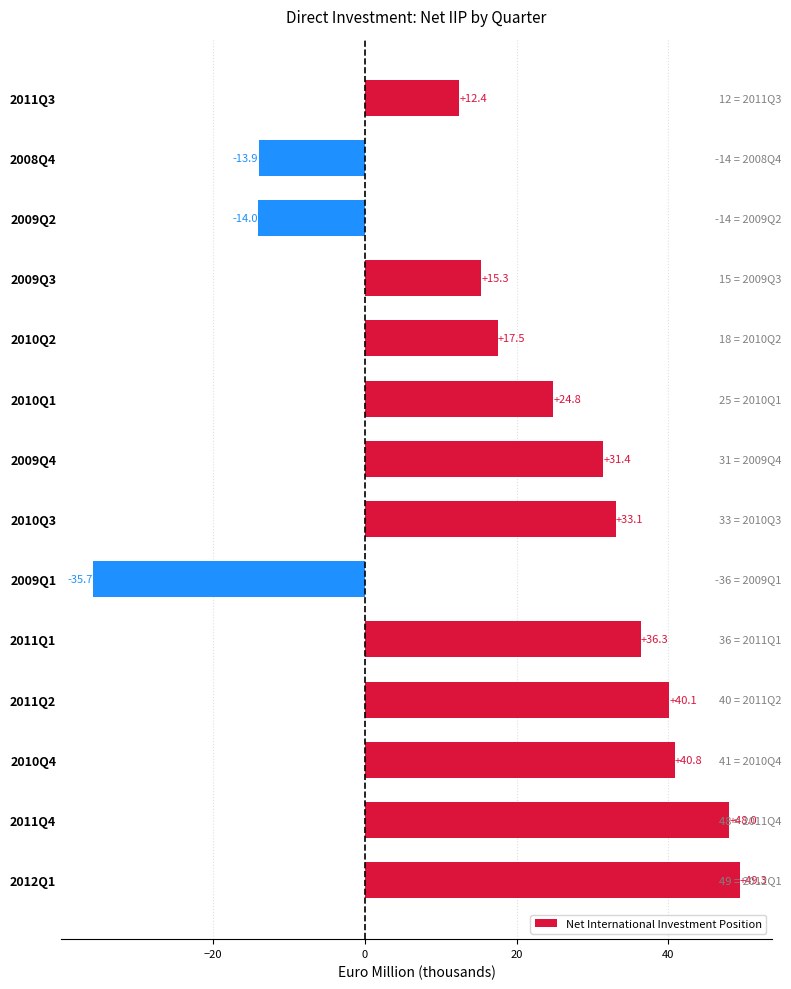

Count the number of categories in the chart.

14